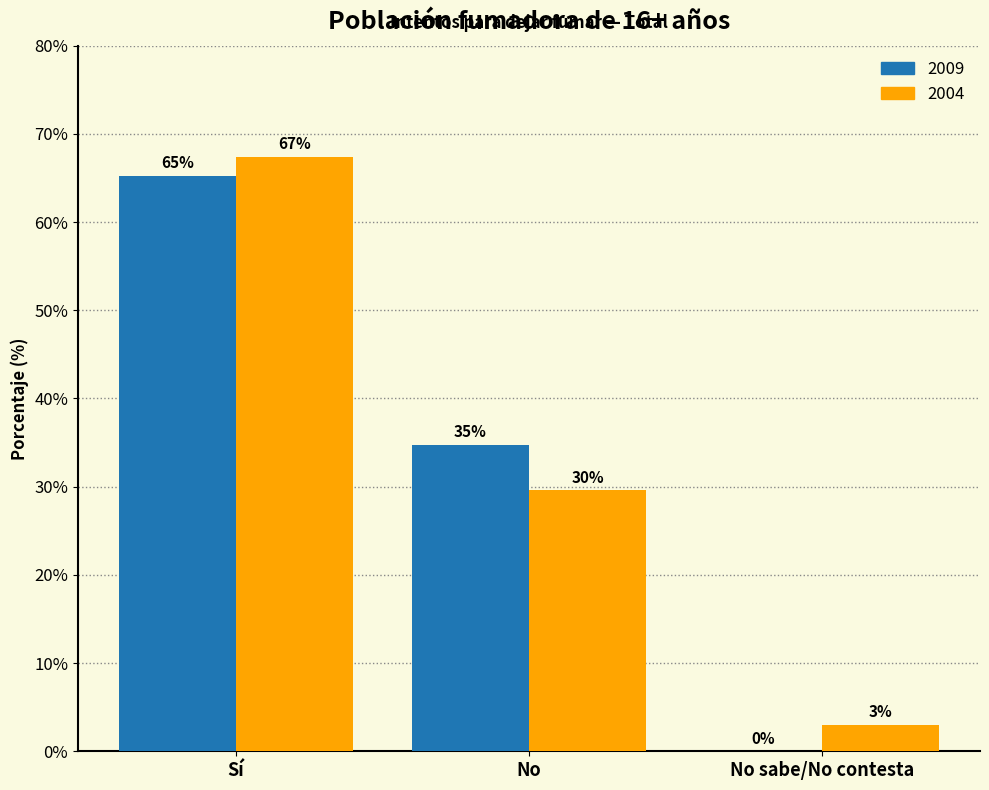

What is the sum of the 2004 values at Sí and No?

97.0